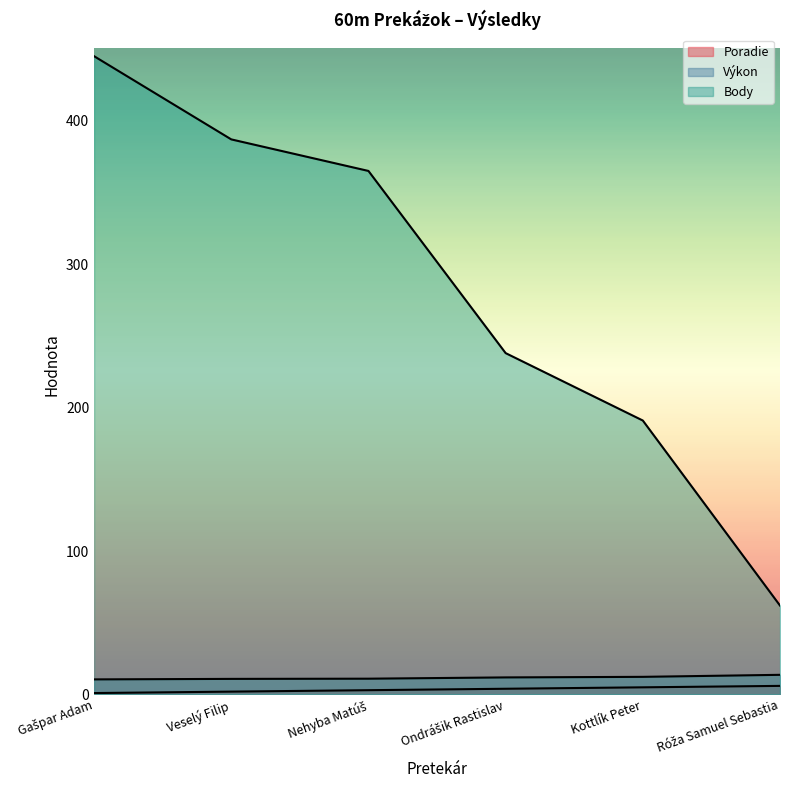

What is the label of the 2nd point from the right?

Kottlík Peter